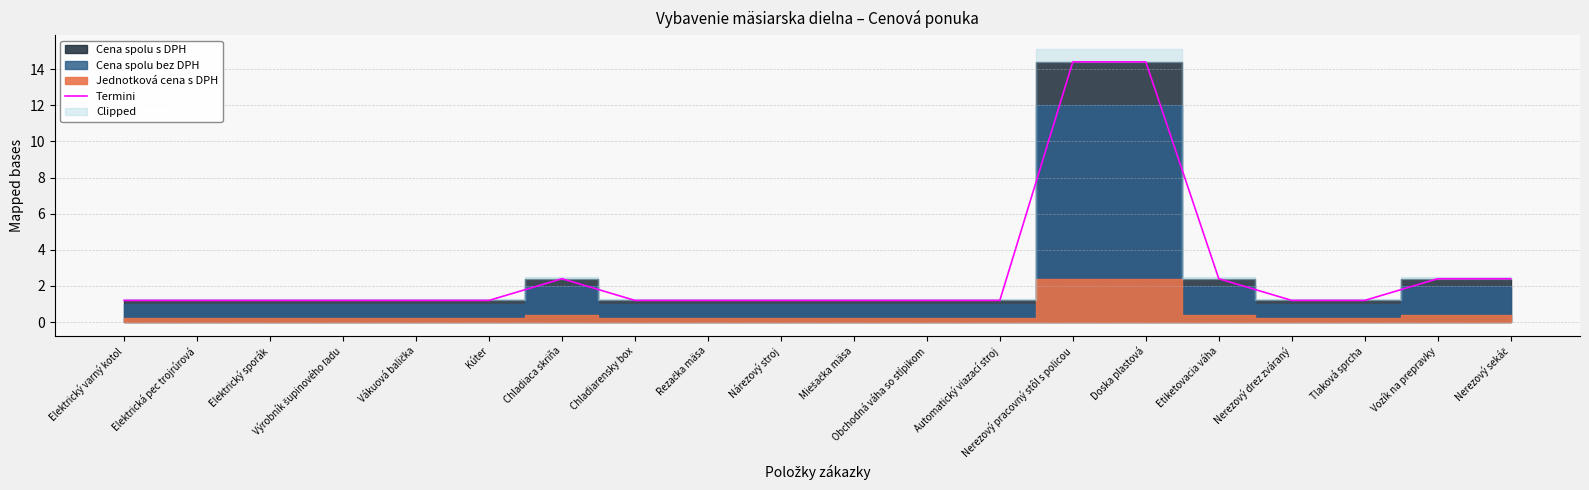

The value of Termini at Elektrický varný kotol is 0.5. True or false?

False